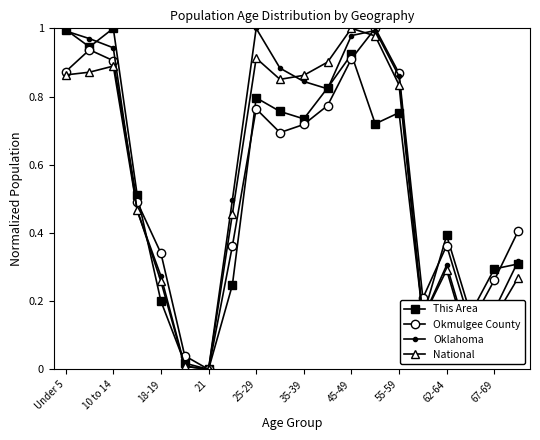

True or false: Okmulgee County has more than 2 interior local peaks.

True